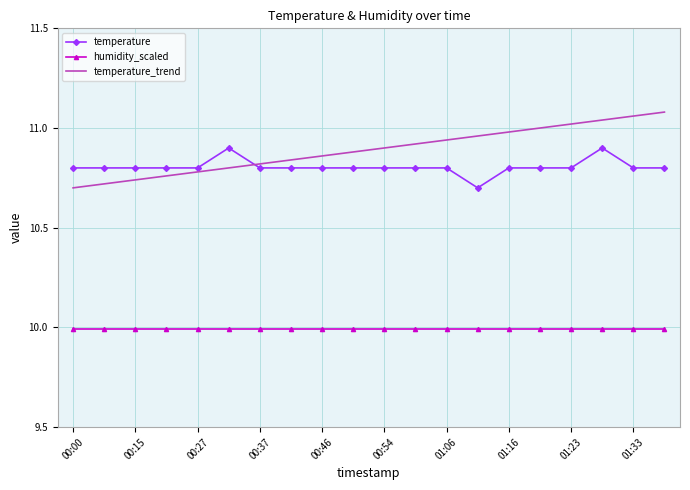

Which series has the largest range (max minus min)?

temperature_trend